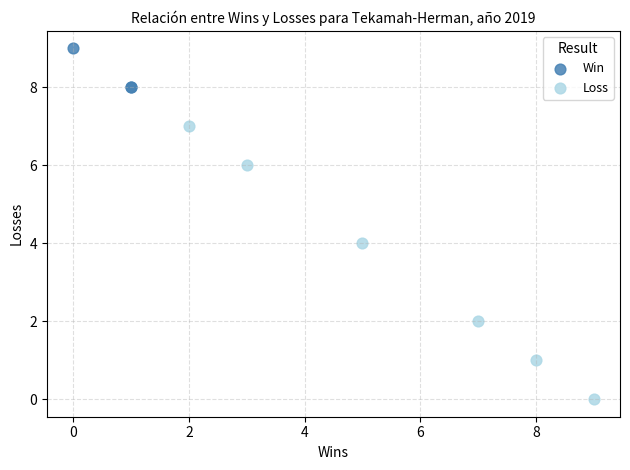

Which series has the widest spread of Y values?

Loss